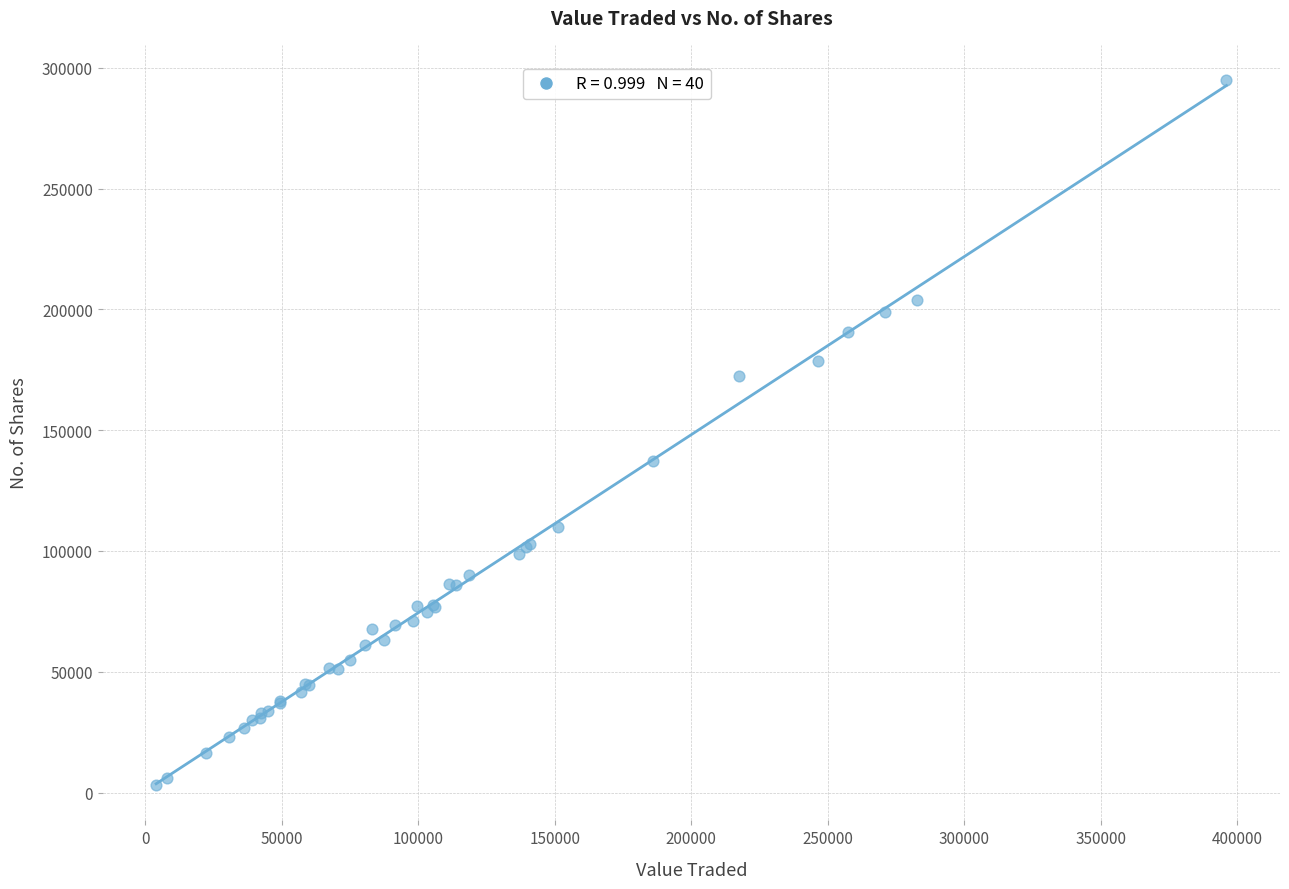

What Y value in the scatter plot is closest to 148978?

137407